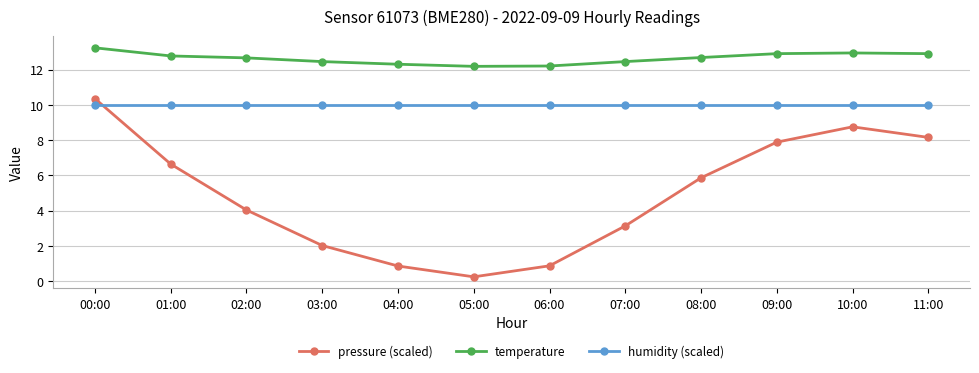

What is the average value of the pressure (scaled) series?

4.9